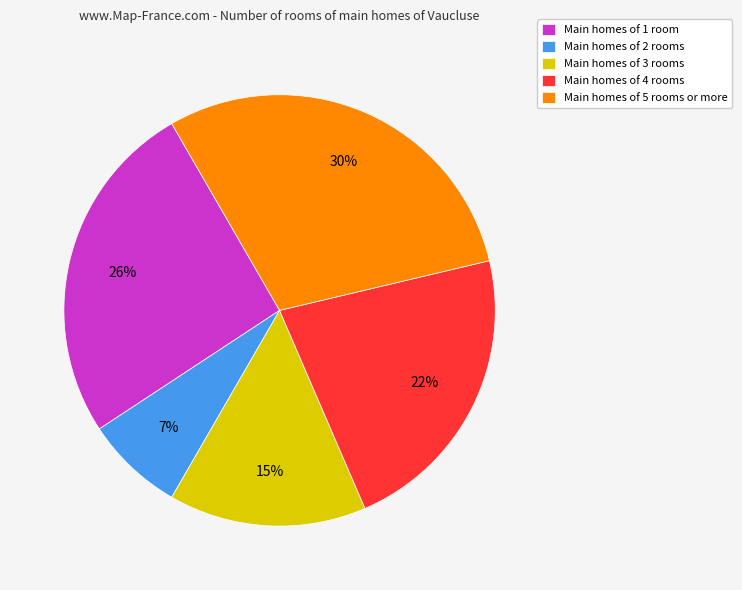

How many segments does this pie chart have?

5